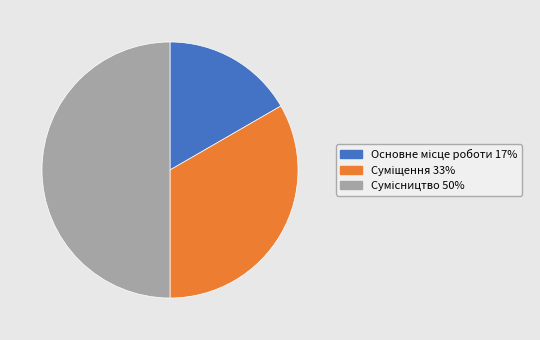

Which category has the biggest portion of the pie?

Сумісництво